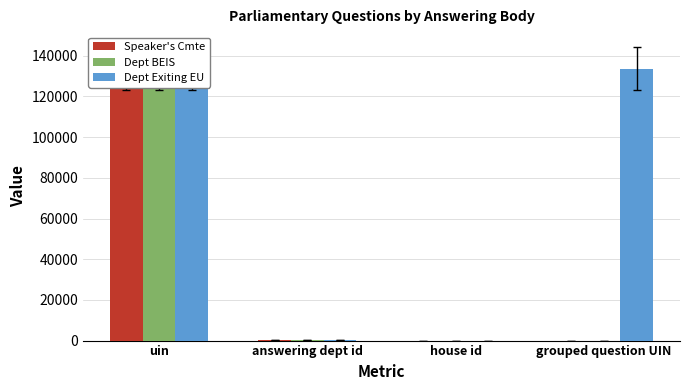

Is the value of Speaker's Cmte at answering dept id greater than the value of Dept Exiting EU at answering dept id?

No